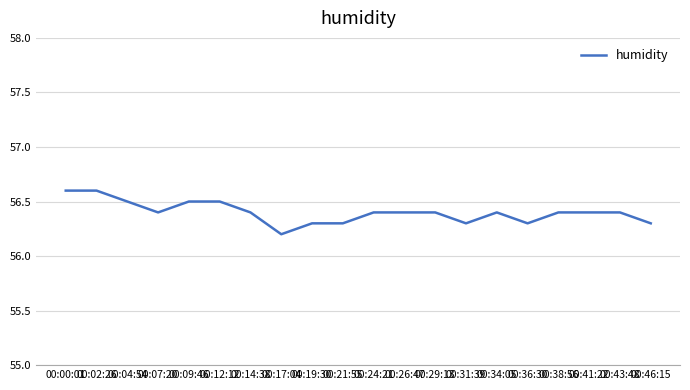

Count the values in the range 56 to 57.

20